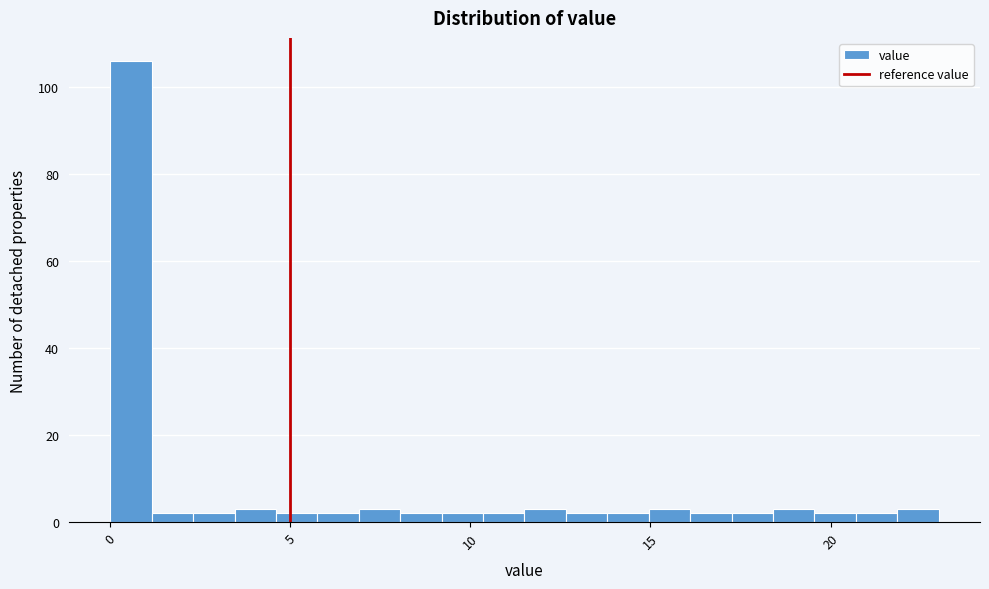

Read against the x-axis, roughly where is the centre of the tallest bar?

0.5